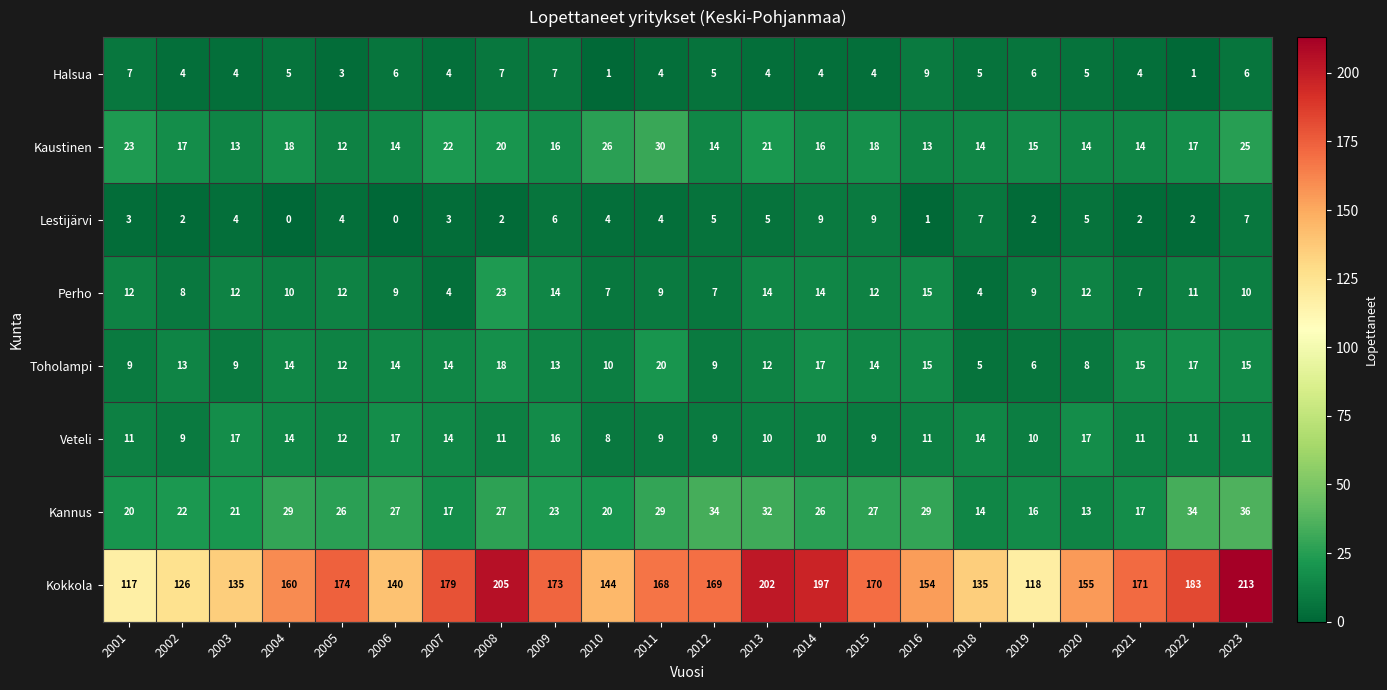

How many values in the Halsua series are below 5?

11